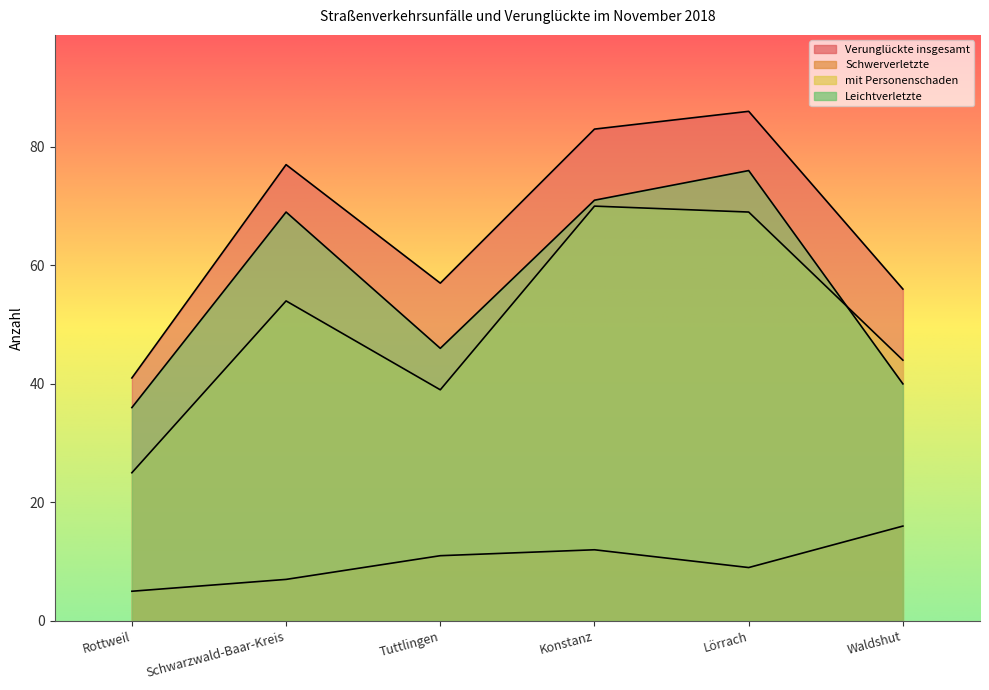

How many values in the Schwerverletzte series are below 11?

3